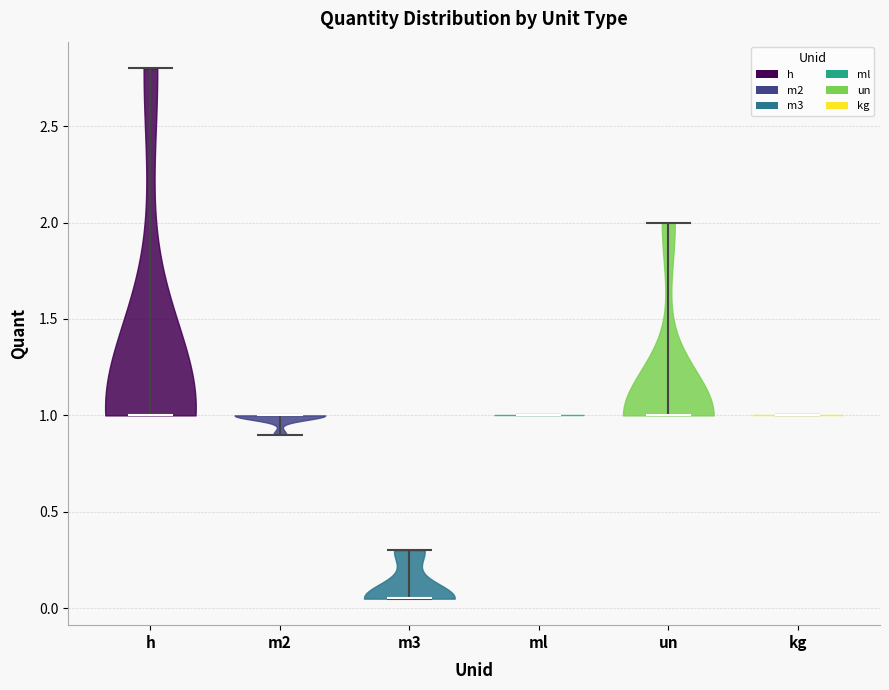

What is the highest point the violin for h reaches on the y-axis? The values are not printed on the chart, so give them approximately, as read against the axis.

2.80